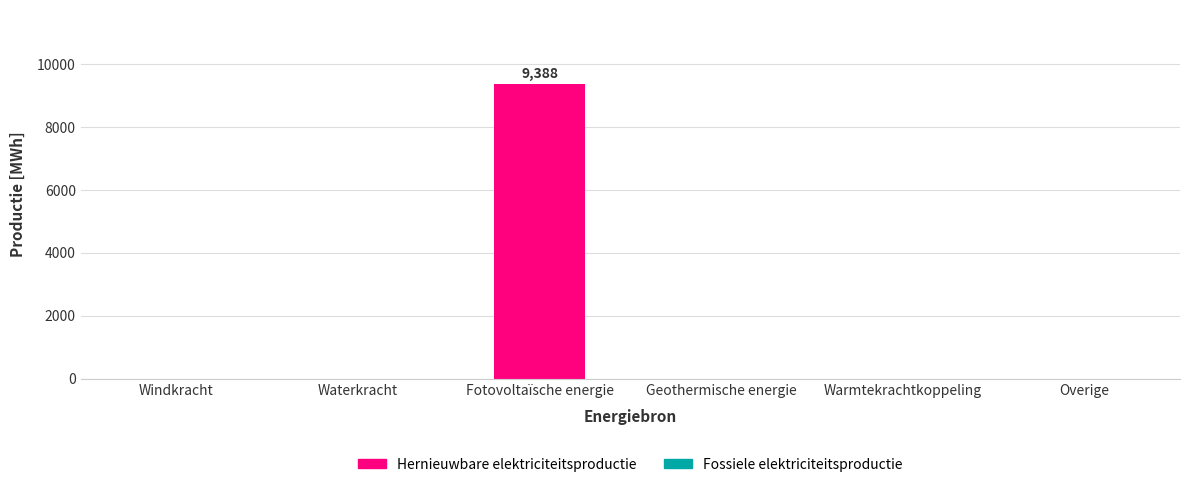

The value at Windkracht is -3837.5. True or false?

False